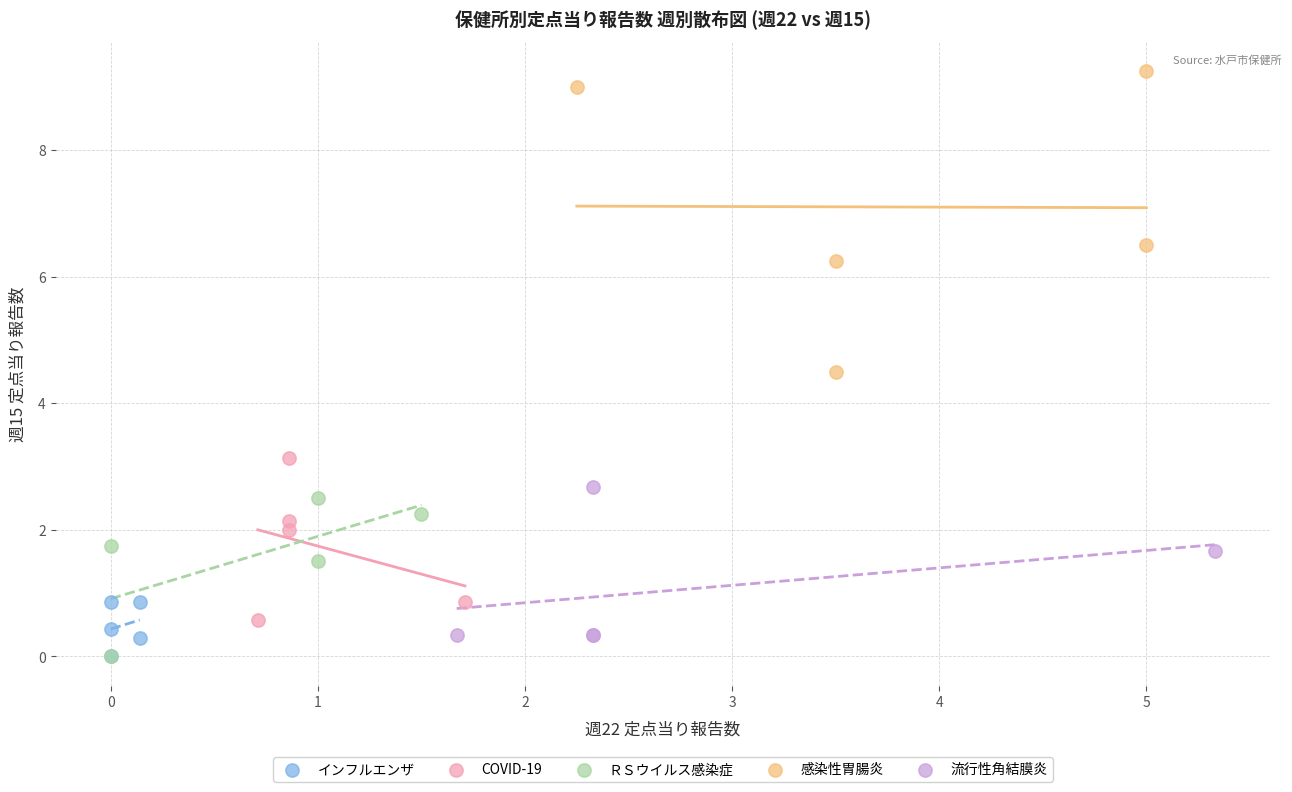

Which series reaches the maximum Y coordinate?

感染性胃腸炎